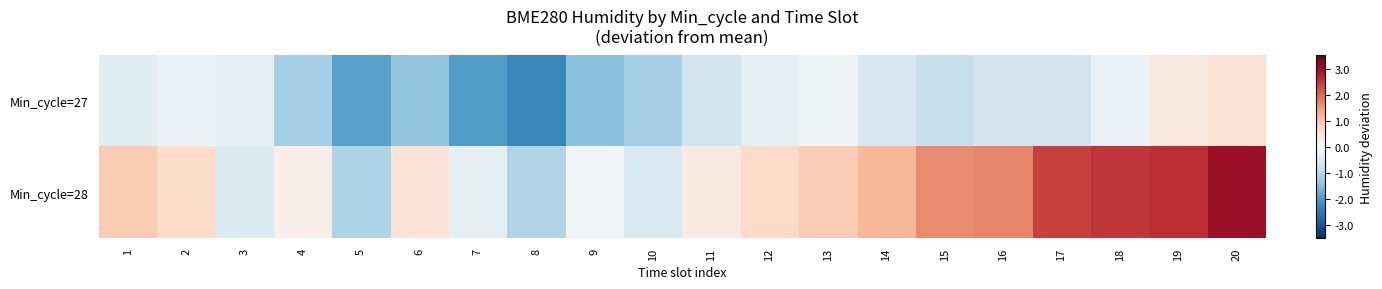

Reading left to right, list all the values displayed in this chart.

Min_cycle=27: 1=-0.4	2=-0.2	3=-0.3	4=-1.2	5=-1.9	6=-1.4	7=-2.0	8=-2.3	9=-1.4	10=-1.2	11=-0.7	12=-0.3	13=-0.1	14=-0.6	15=-0.8	16=-0.6	17=-0.7	18=-0.2	19=0.4	20=0.5
Min_cycle=28: 1=0.9	2=0.6	3=-0.5	4=0.2	5=-1.1	6=0.5	7=-0.3	8=-1.1	9=-0.1	10=-0.5	11=0.3	12=0.7	13=0.9	14=1.2	15=1.7	16=1.7	17=2.4	18=2.5	19=2.6	20=3.0